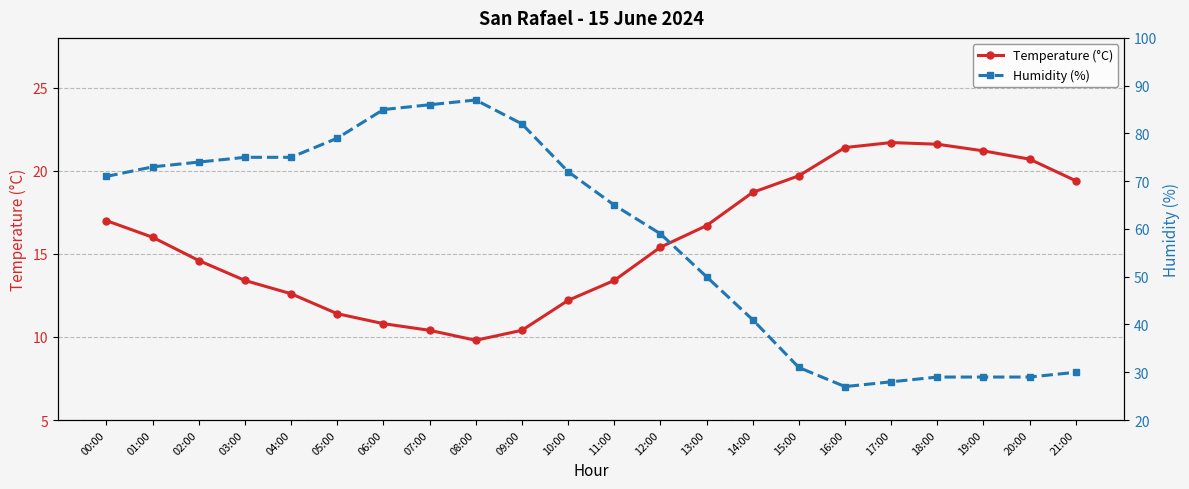

At 00:00, list the series in order from largest to smallest.

Humidity (%), Temperature (°C)